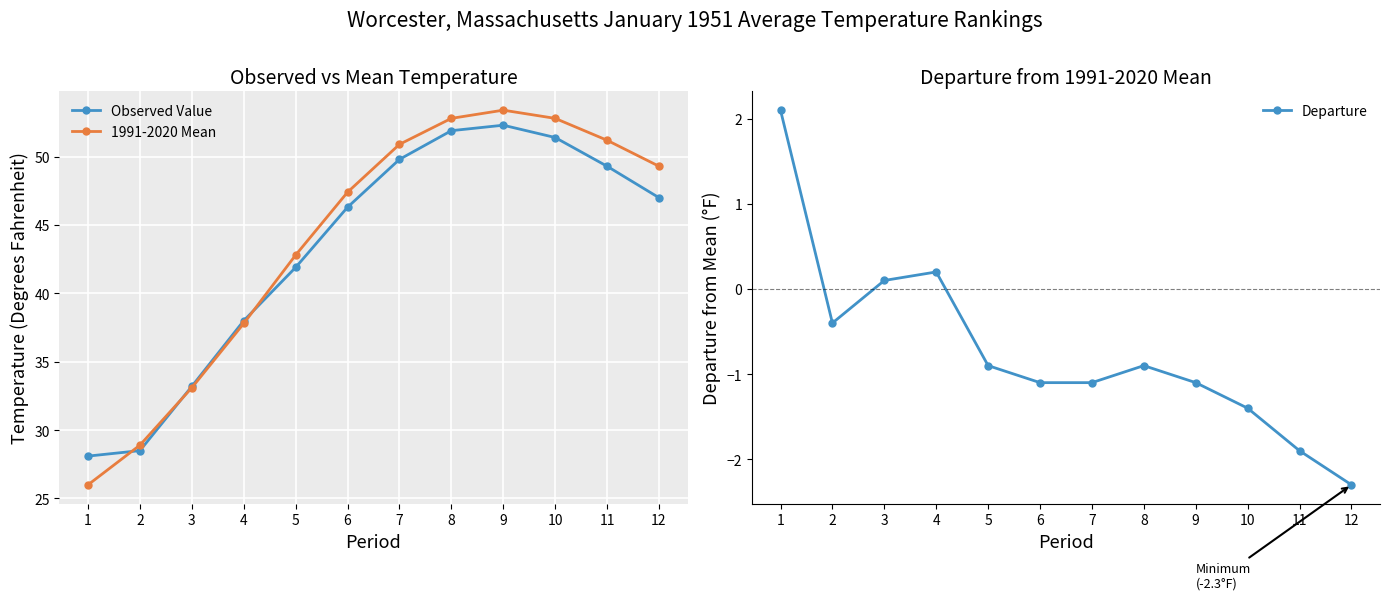

Rank the categories by 1991-2020 Mean value from lowest to highest.

1, 2, 3, 4, 5, 6, 12, 7, 11, 8, 10, 9